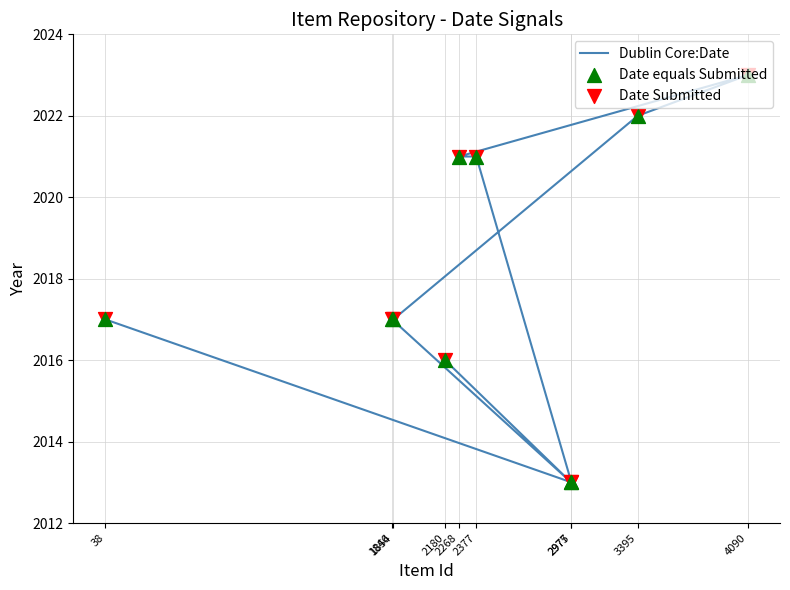

Which series has the largest total across all categories?

Dublin Core:Date